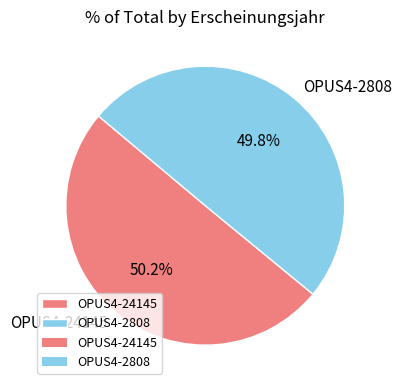

The OPUS4-2808 slice represents 50% of the pie. True or false?

True